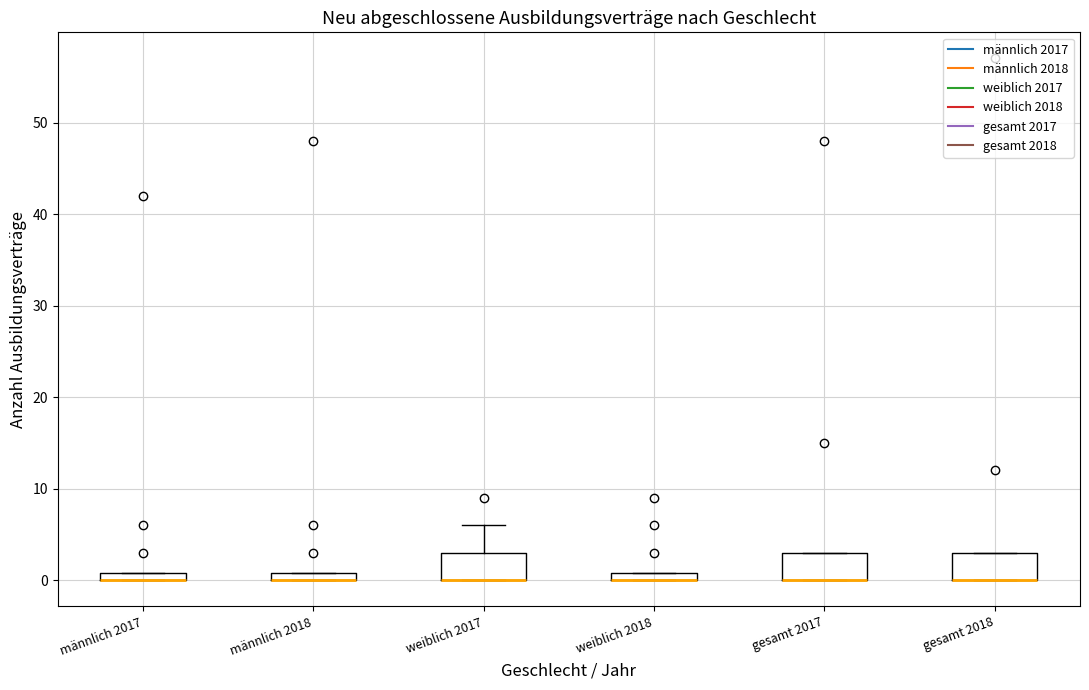

Where is the lower edge of the box for weiblich 2017 on the y-axis? The values are not printed on the chart, so give them approximately, as read against the axis.

0